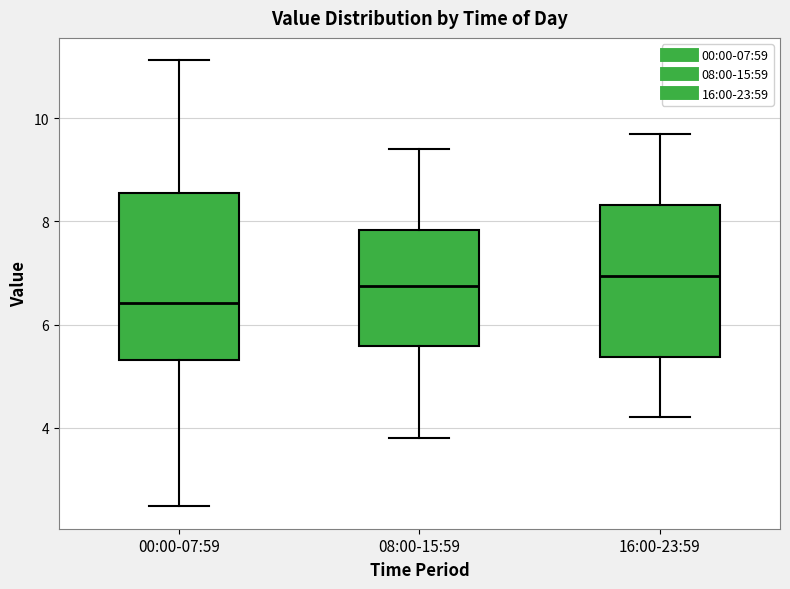

Which box is the tallest, from its lower edge to its upper edge?

00:00-07:59